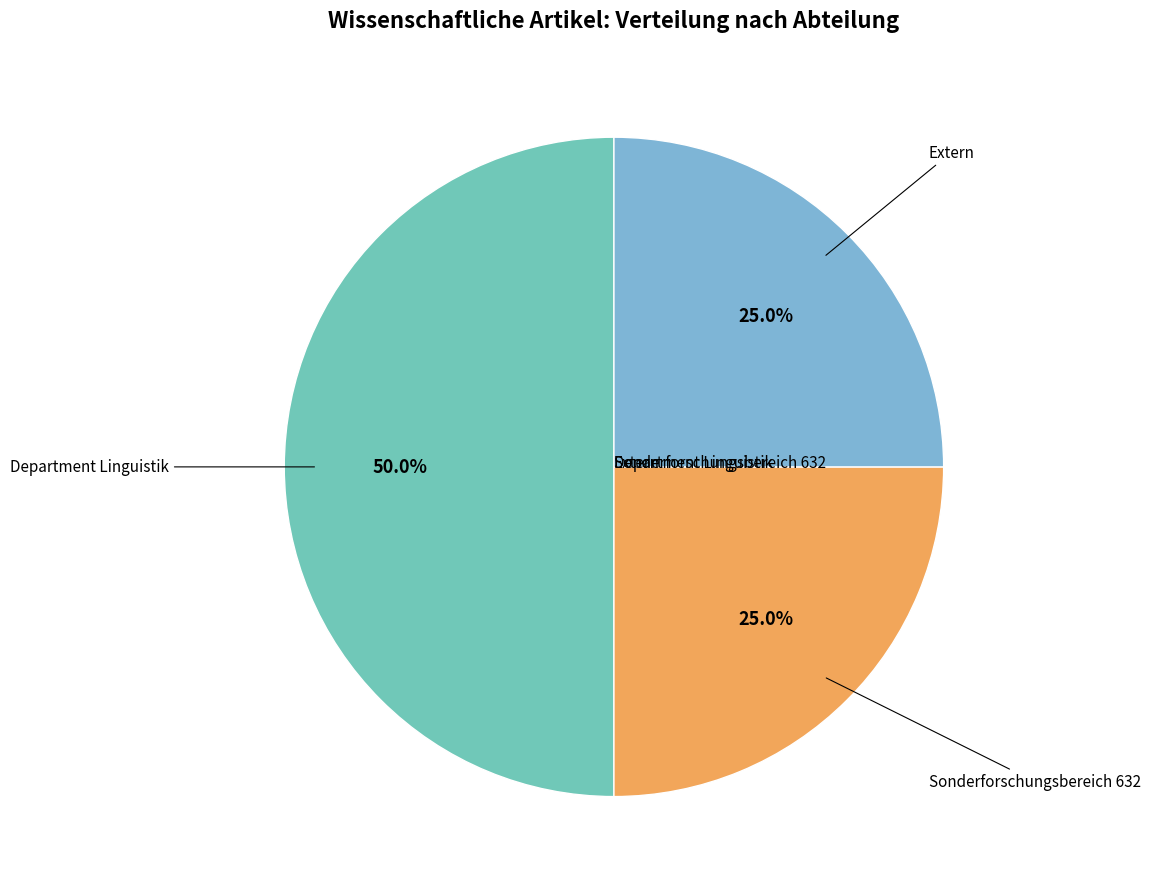

Combined, what portion of the pie is Sonderforschungsbereich 632 and Extern?

50.0%